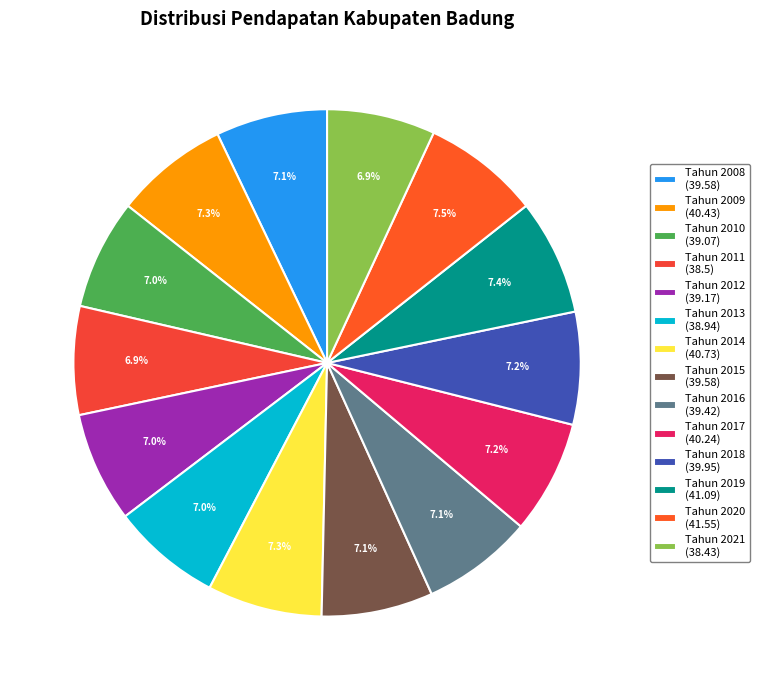

Is Tahun 2014 the majority of the pie?

No